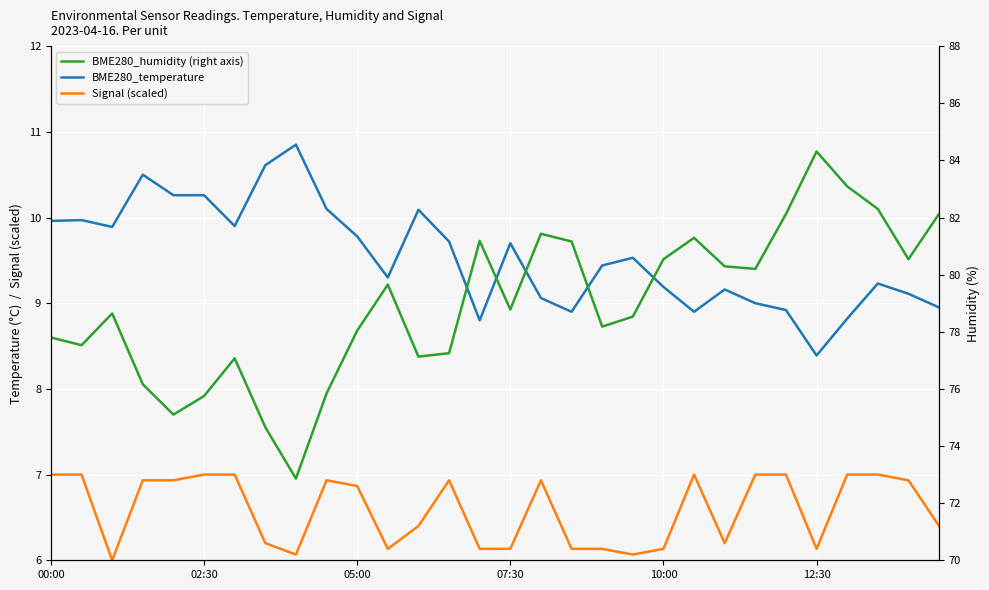

True or false: BME280_humidity (right axis) and BME280_temperature cross at least once.

False